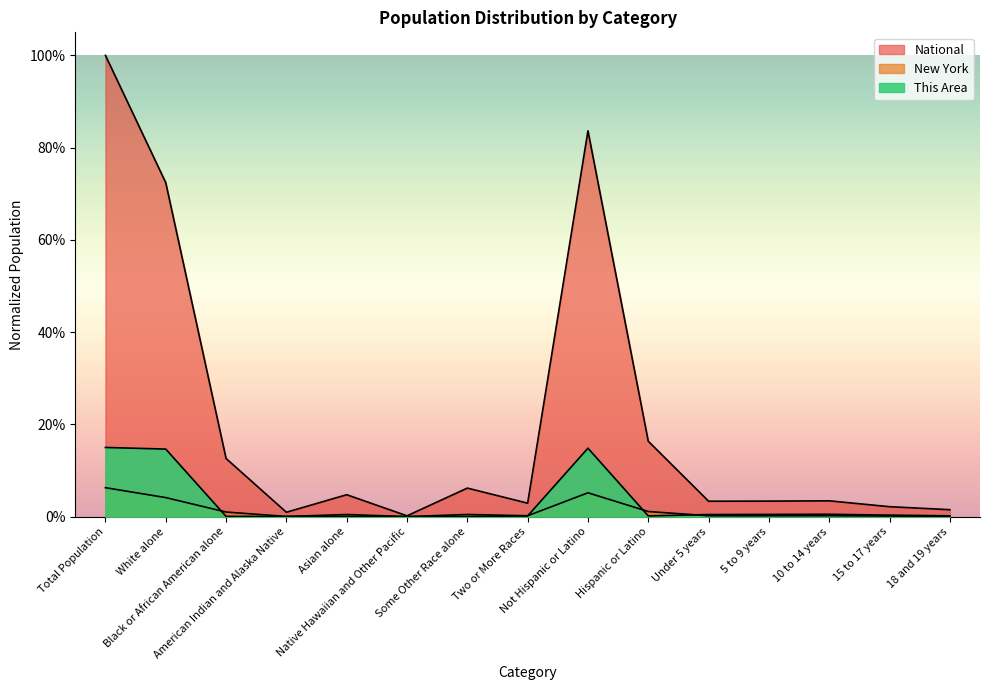

Reading left to right, what are all the values shown in this chart?

This Area: 0.1	0.1	0.0	0.0	0.0	0.0	0.0	0.0	0.1	0.0	0.0	0.0	0.0	0.0	0.0
New York: 0.1	0.0	0.0	0.0	0.0	0.0	0.0	0.0	0.1	0.0	0.0	0.0	0.0	0.0	0.0
National: 1.0	0.7	0.1	0.0	0.0	0.0	0.1	0.0	0.8	0.2	0.0	0.0	0.0	0.0	0.0